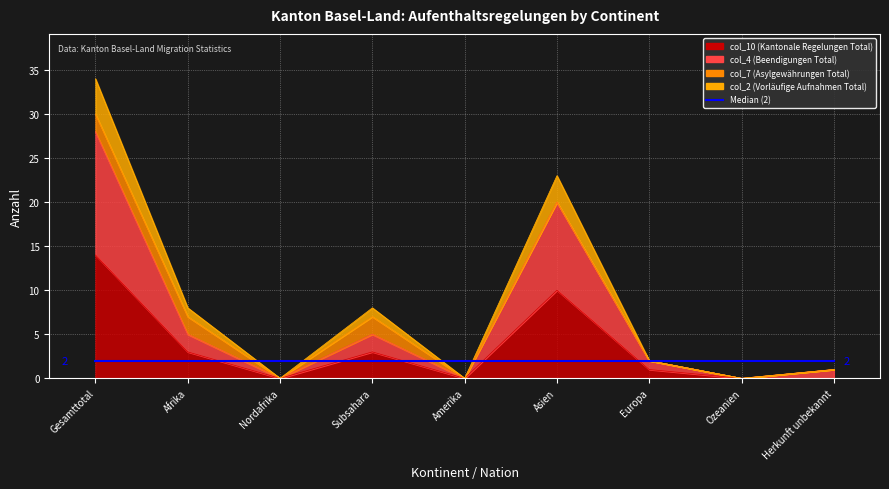

In col_4 (Beendigungen Total), how many points are lower than both neighbors (excluding endpoints)?

3